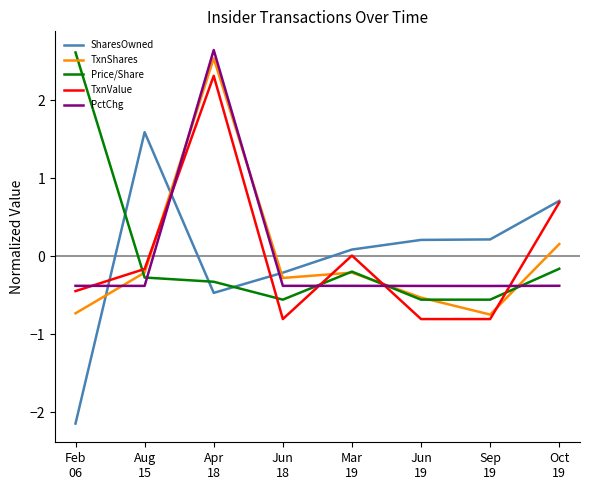

What is the minimum value shown in the chart?

-2.1